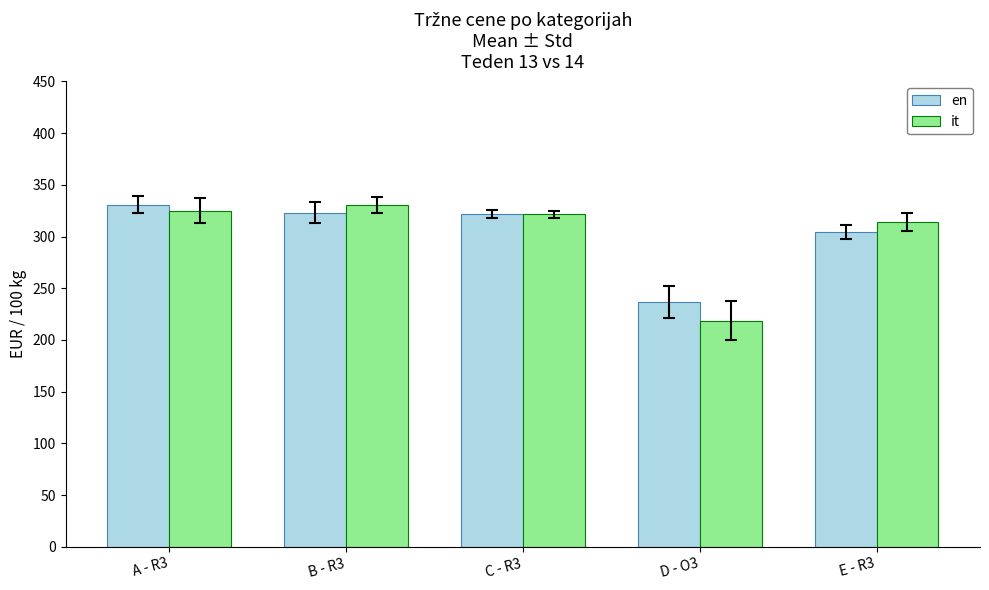

What is the difference between the highest and lowest values at D - O3?

17.9